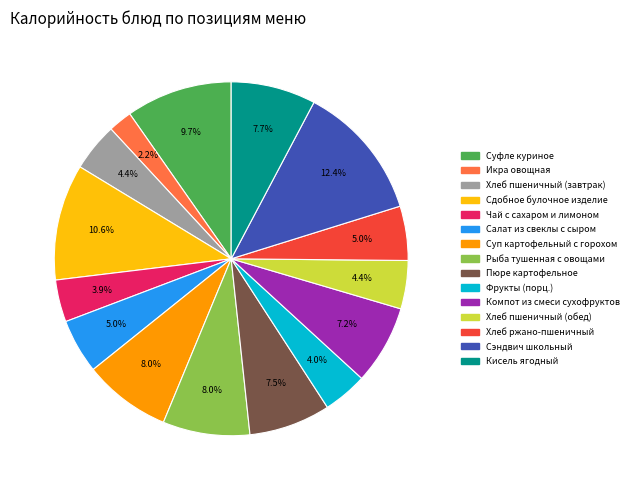

To the nearest percent, what is the average slice percentage?

7%